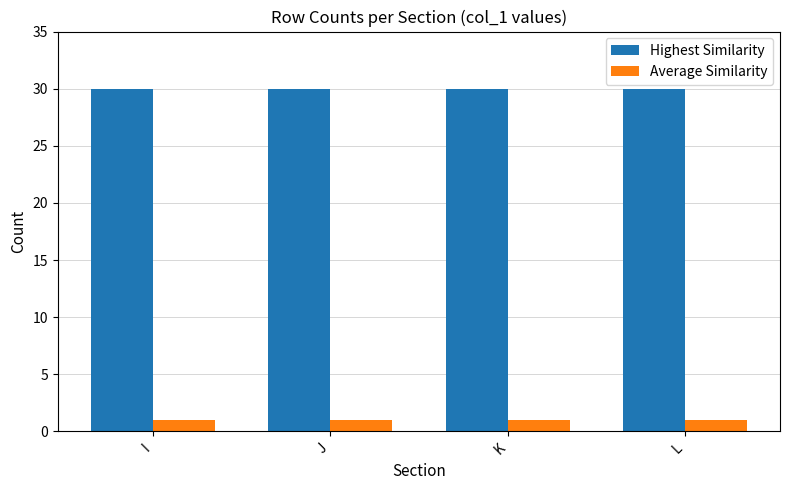

What is the lowest value of the Highest Similarity series?

30